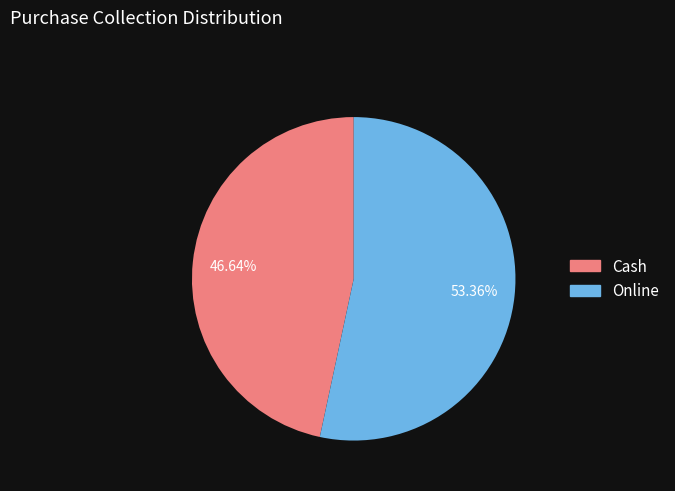

Rank the categories by value from highest to lowest.

Online, Cash